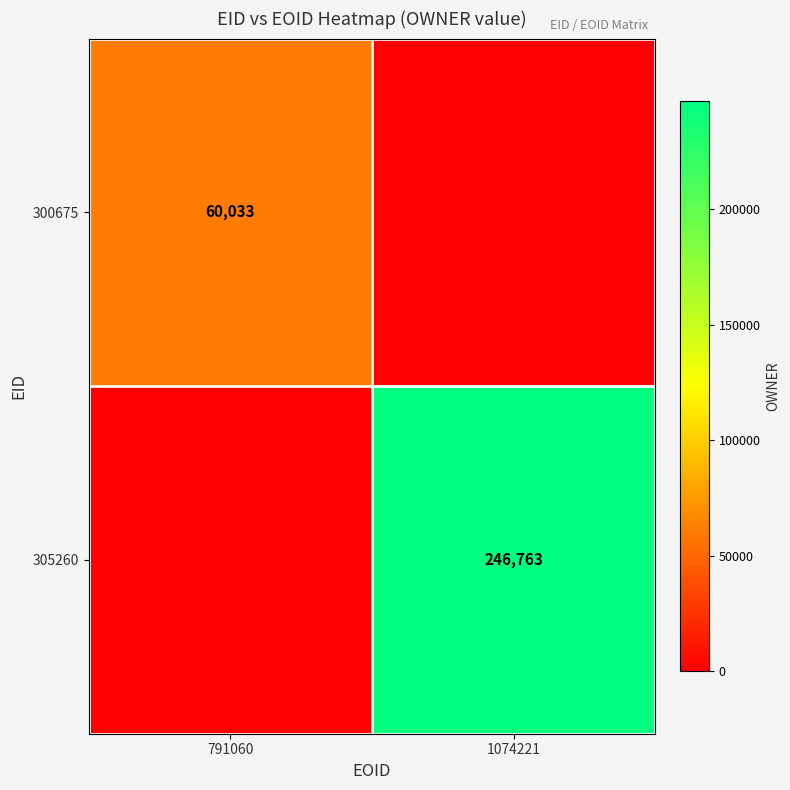

Which label corresponds to the smallest value in the chart?

1074221